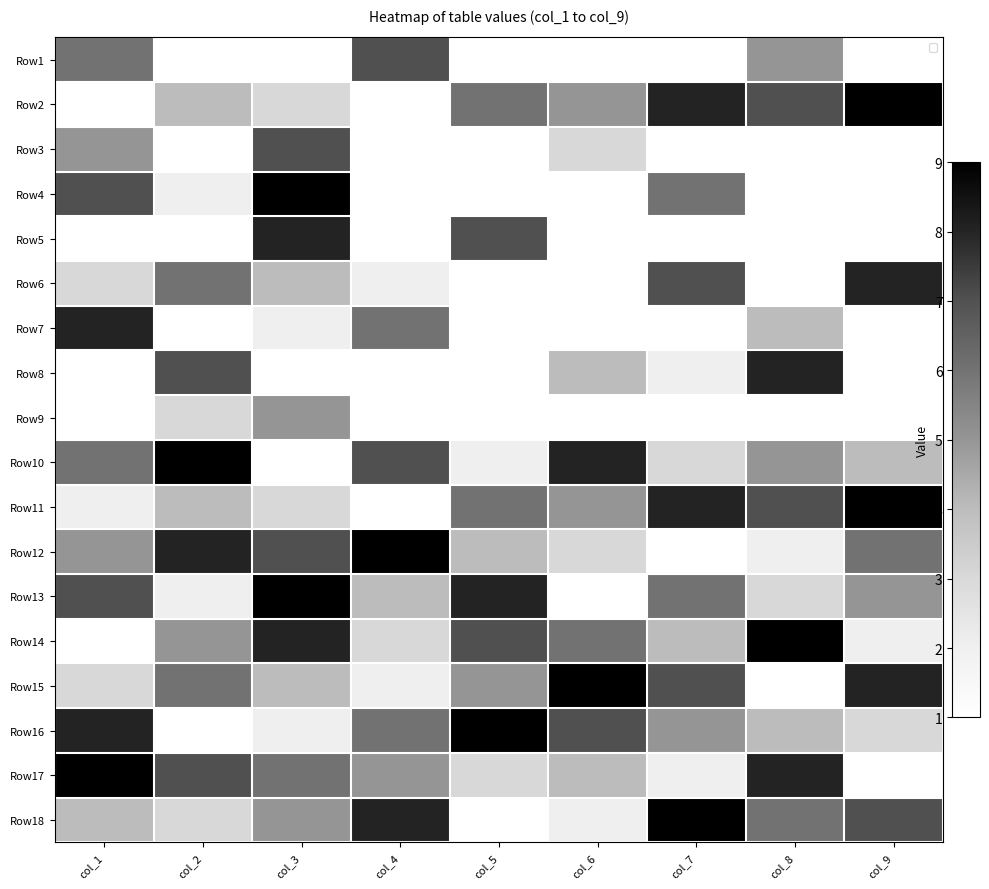

Is the value of Row5 at col_9 greater than the value of Row9 at col_5?

No